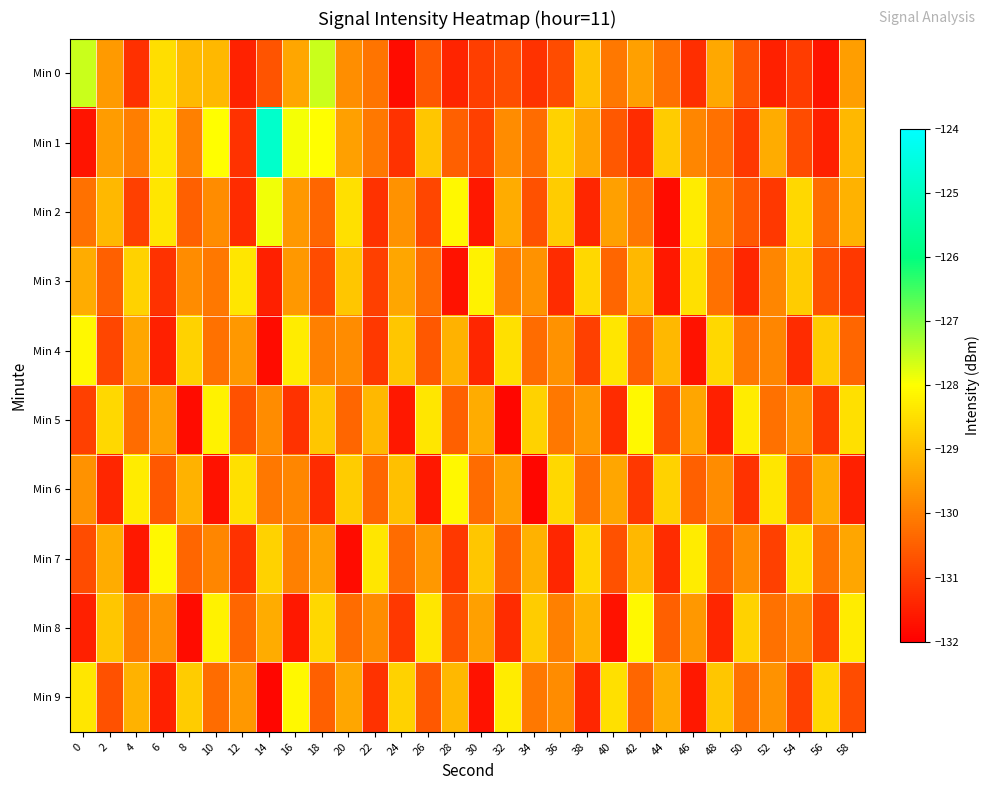

List the series in order of their peak value, lowest first.

Min 3, Min 4, Min 5, Min 6, Min 7, Min 8, Min 9, Min 2, Min 0, Min 1